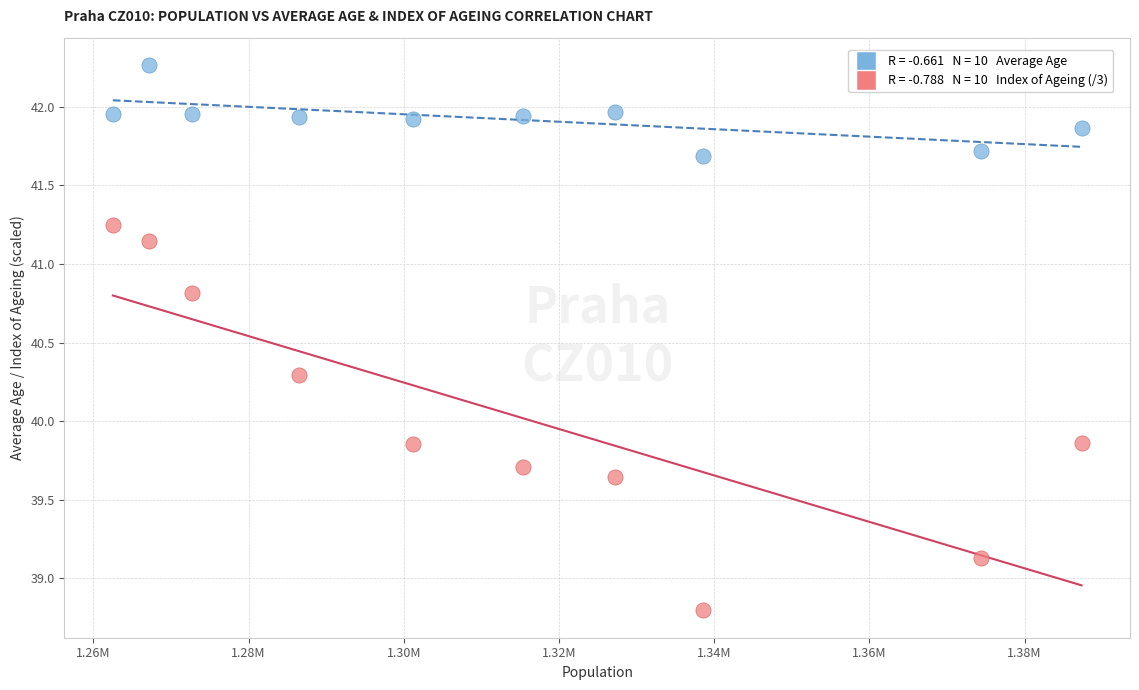

Across all data points, what is the range of Y values (max minus min)?

3.5